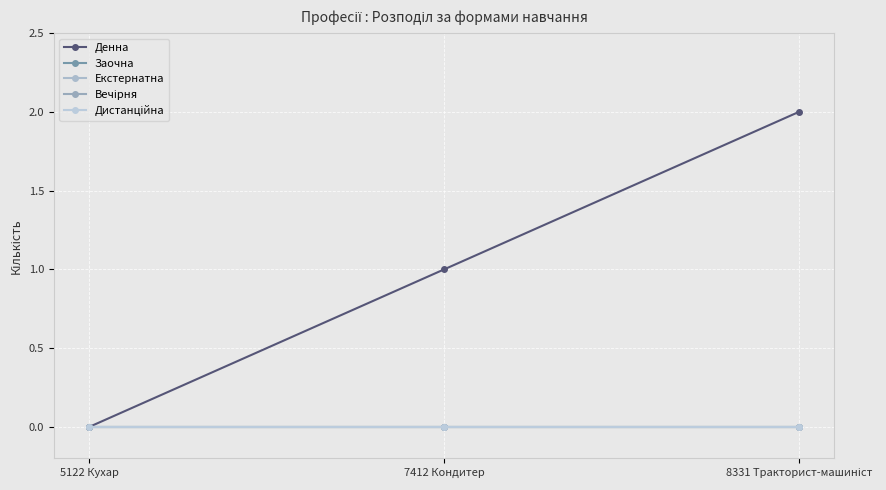

Where is Екстернатна nearest to the value 0?

5122 Кухар